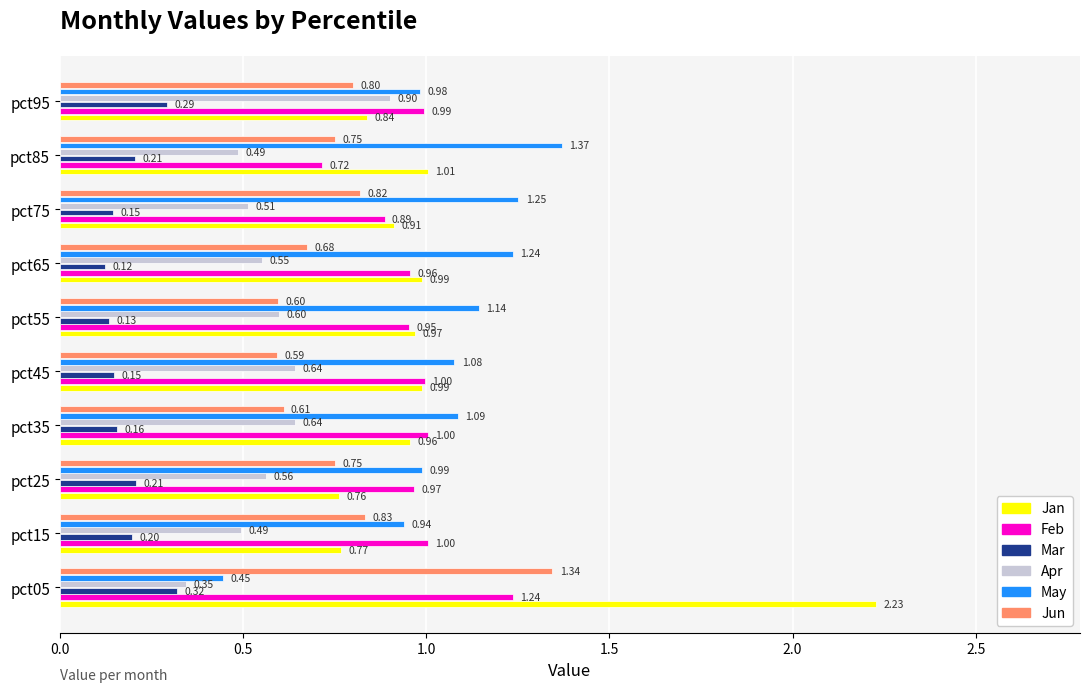

At which category is the sum across all series the highest?

pct05